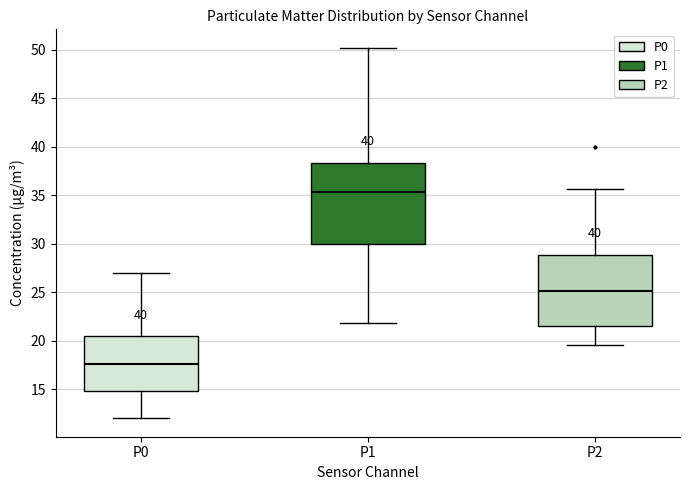

Reading left to right, transcribe this box plot: for each box, give where its median line is, the range the box spans, and where its two whiskers end, as read against the y-axis. The values are not printed on the chart, so give them approximately, as read against the axis.

P0: median 17.5, box 15.0 to 20.5, whiskers 12.0 to 27.0
P1: median 35.5, box 30.0 to 38.5, whiskers 22.0 to 50.0
P2: median 25.0, box 21.5 to 29.0, whiskers 19.5 to 35.5